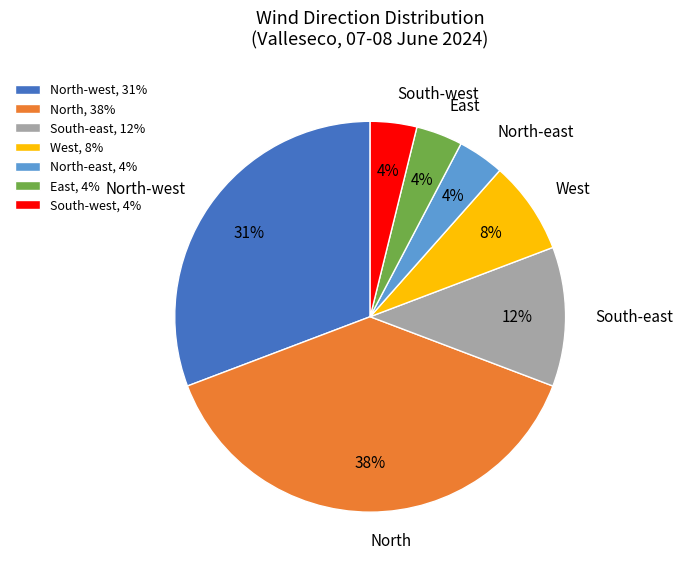

How many slices are in this pie chart?

7